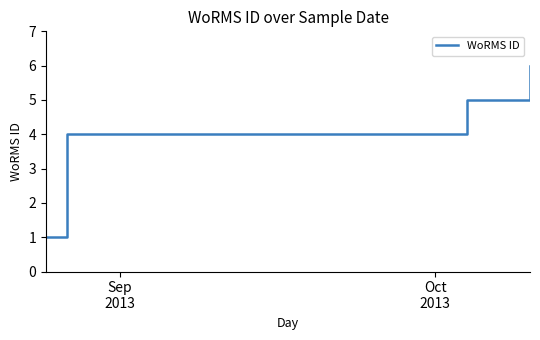

What is the sum of all values?

16